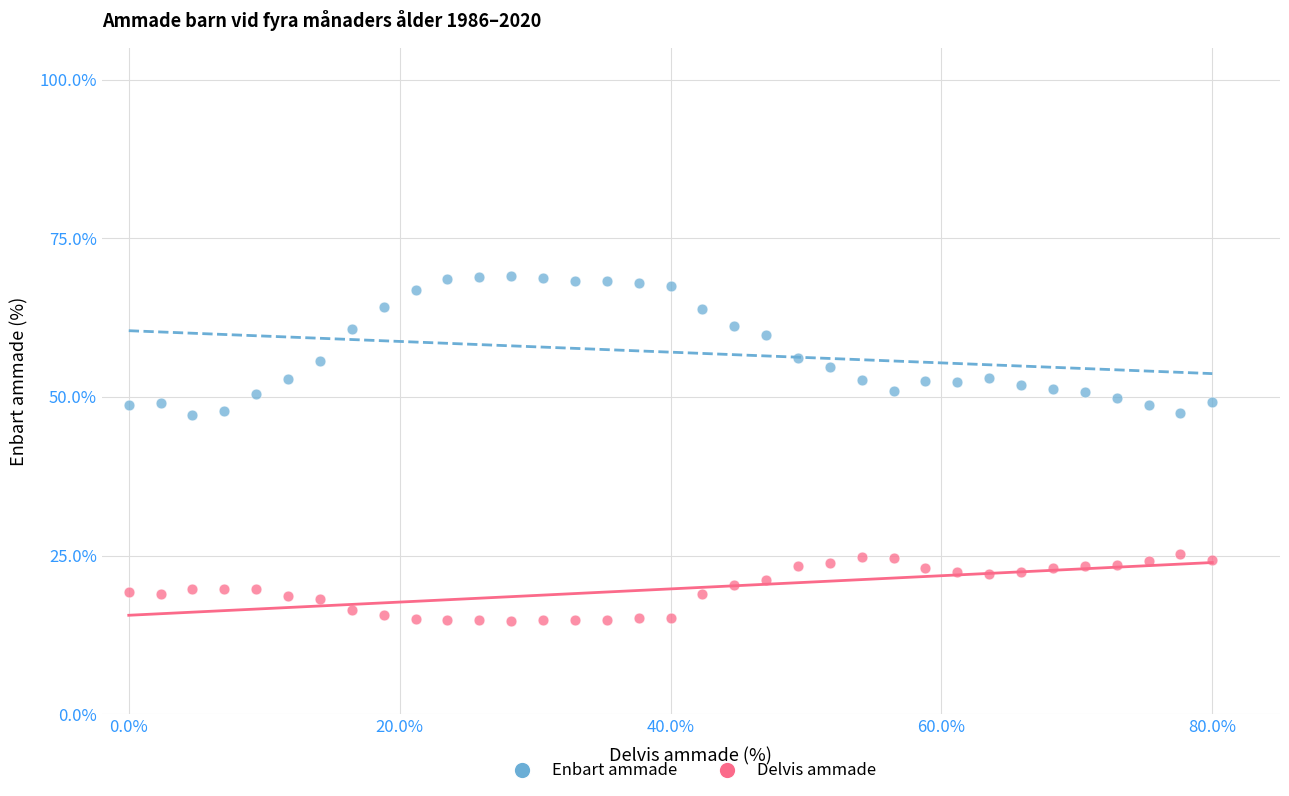

Across all data points, what is the range of X values (max minus min)?

80.0